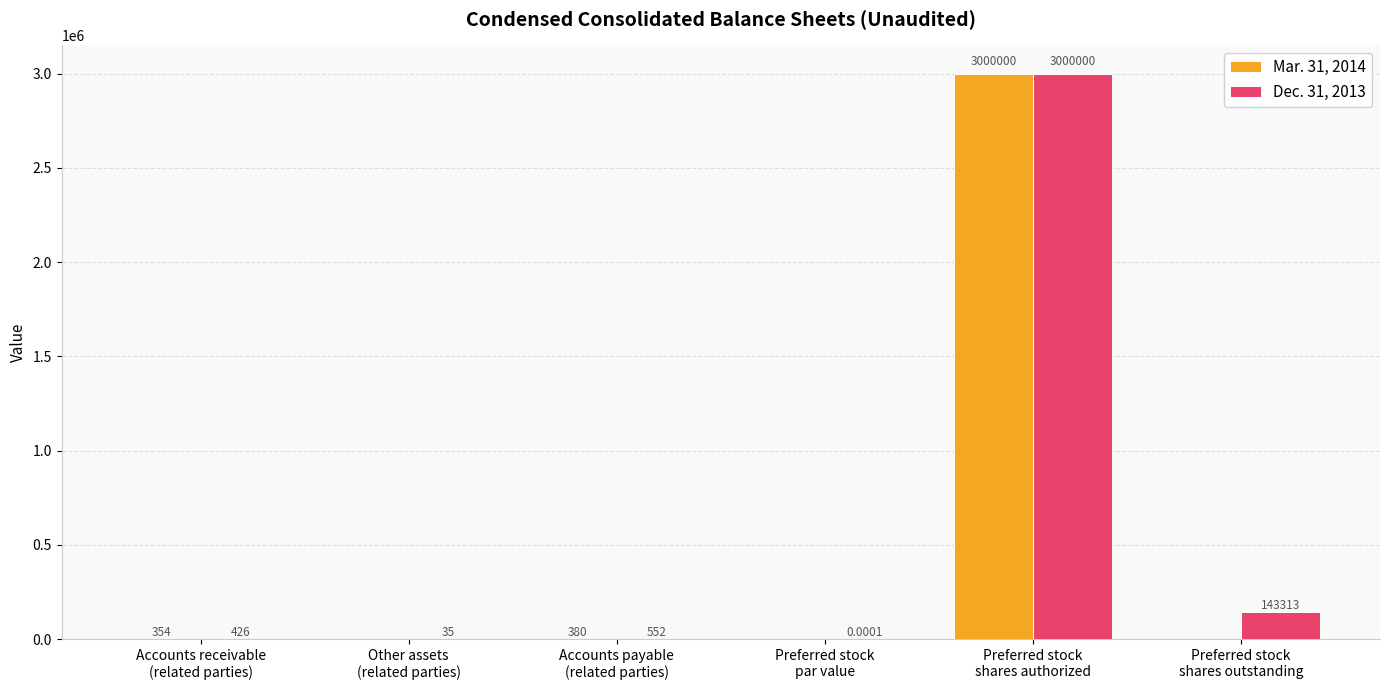

At which label is Mar. 31, 2014 closest to 1500000?

Accounts payable
(related parties)